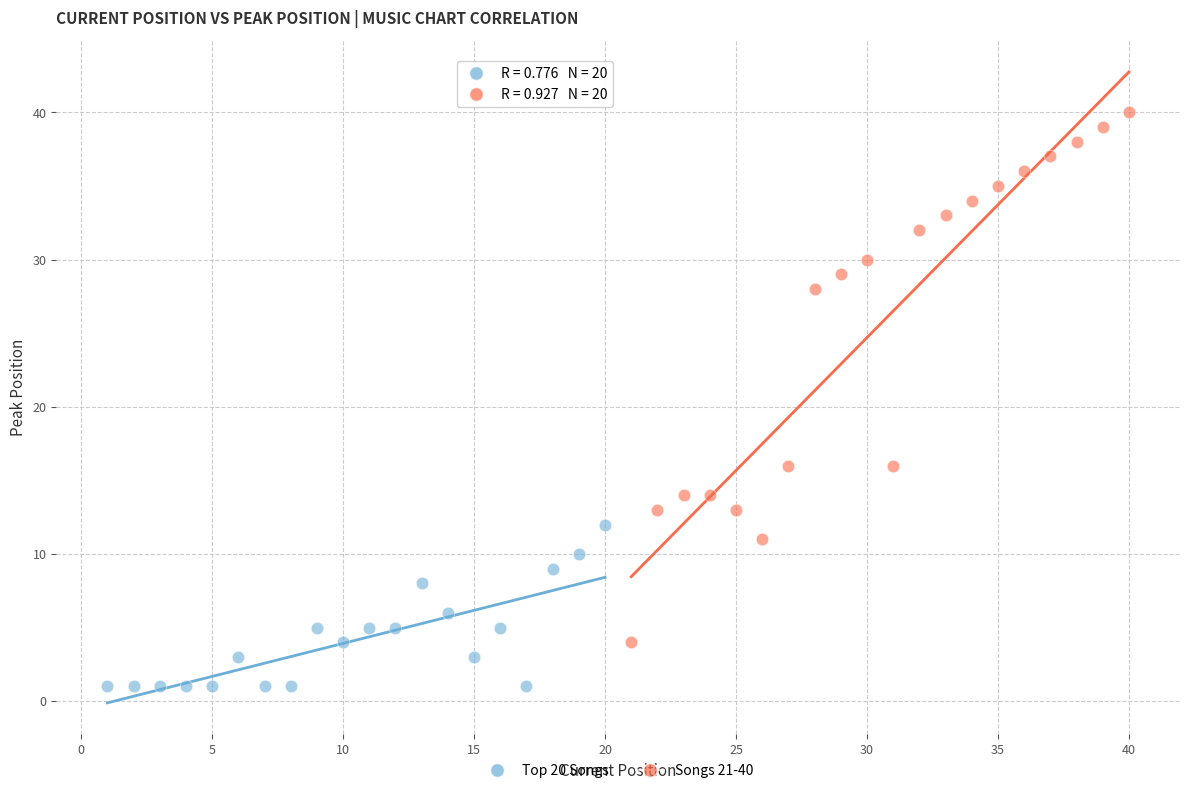

Which series reaches the maximum Y coordinate?

Songs 21-40